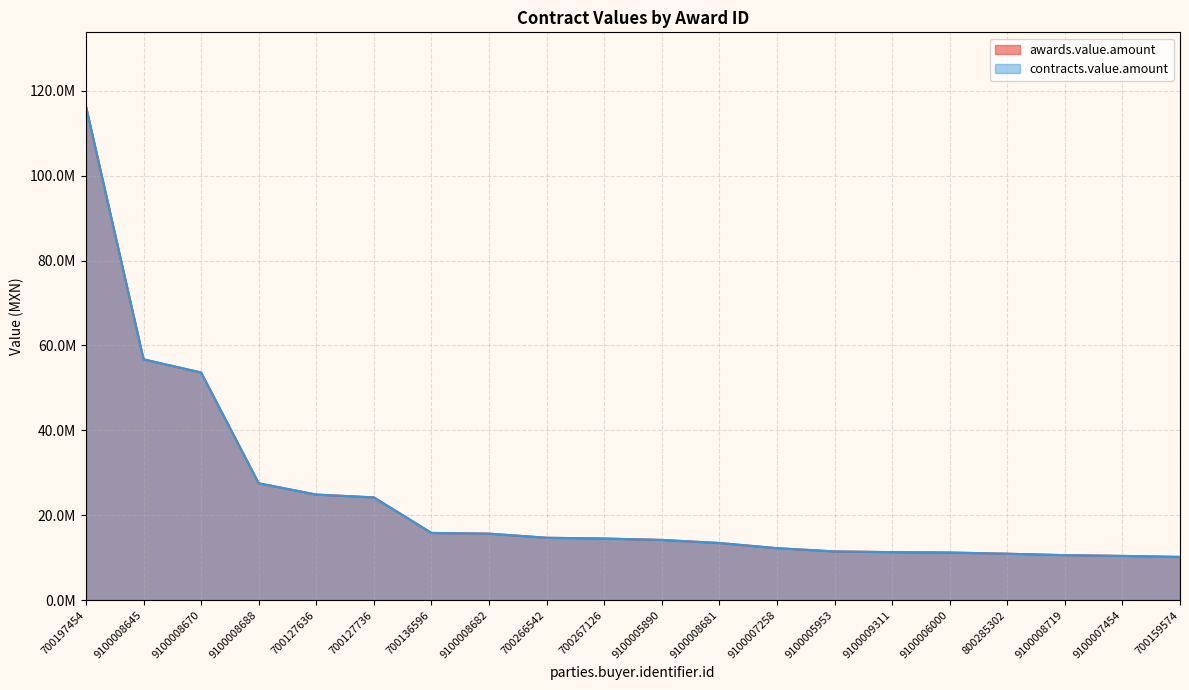

At how many categories does at least one series exceed 20000463?

6